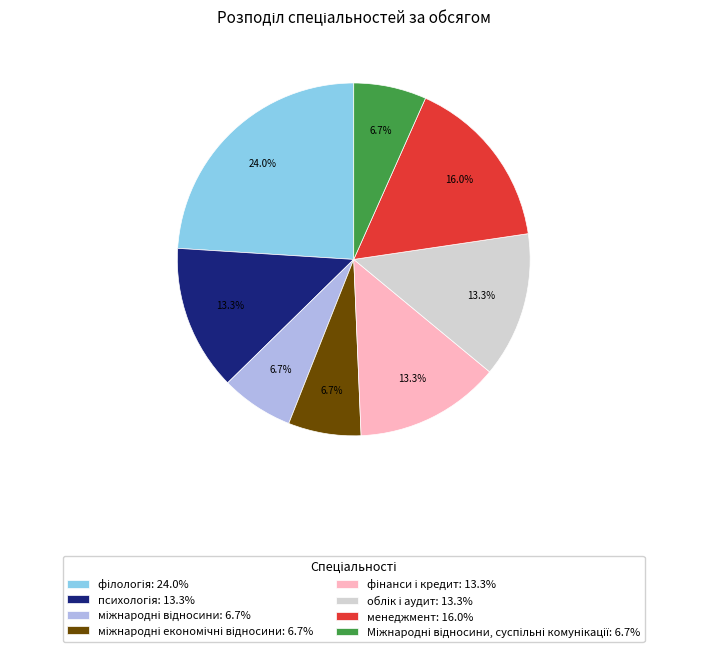

Is there any slice that represents more than half of the pie?

No